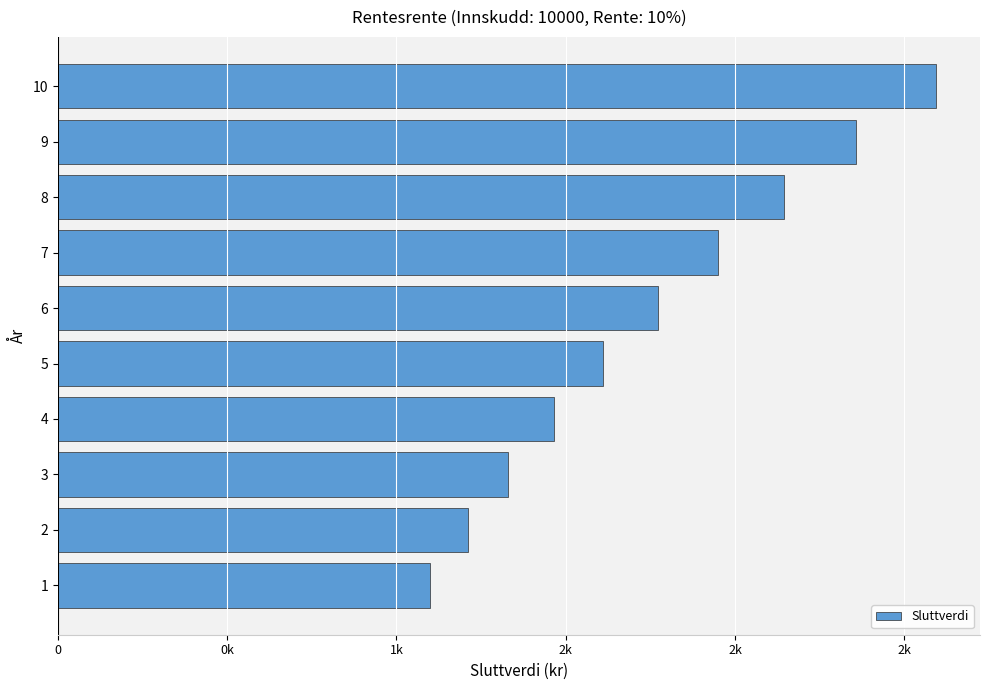

What is the difference between the maximum and minimum values?

14937.4